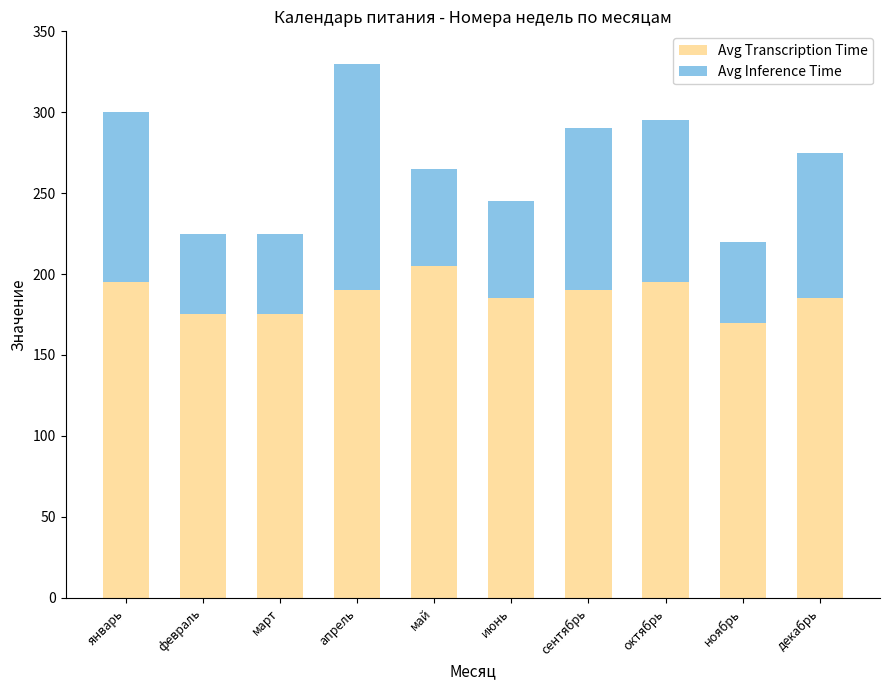

Where does the Avg Transcription Time series first go above 190?

январь